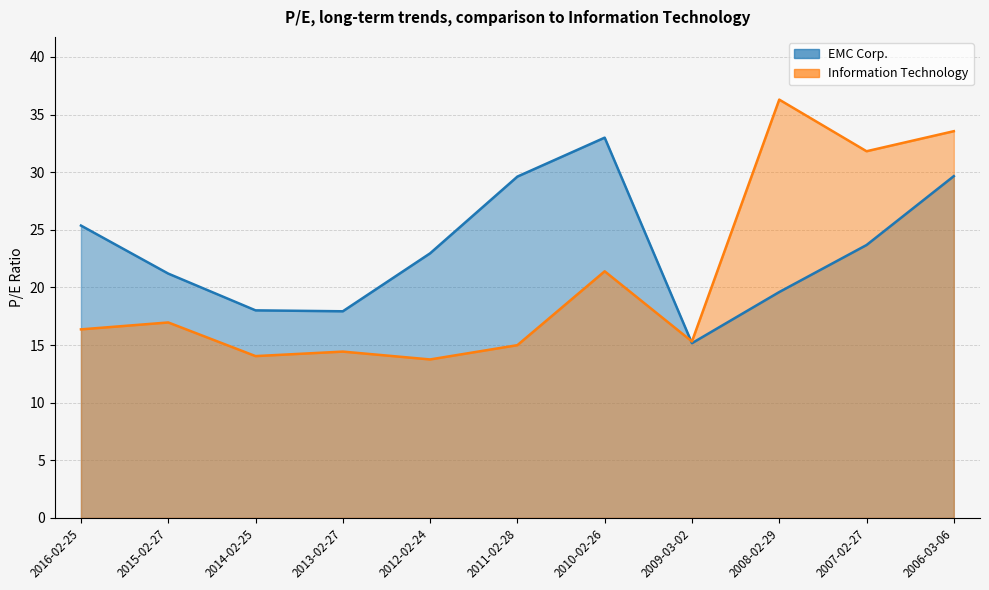

What is the total value across all series at 2007-02-27?

55.5